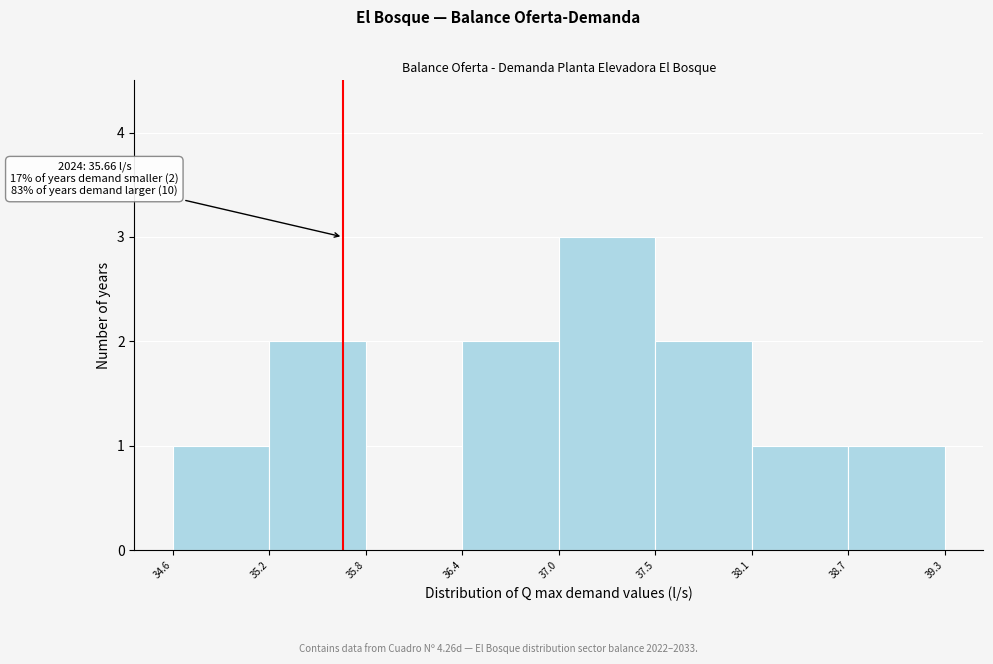

Which range on the x-axis has the tallest bar?

37.0 to 37.5